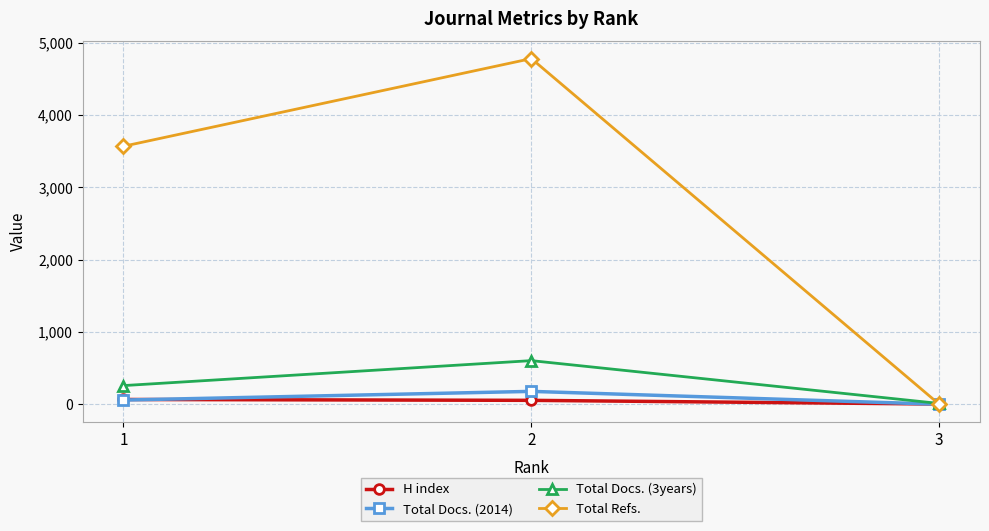

What is the difference between the highest and lowest values at 1?

3508